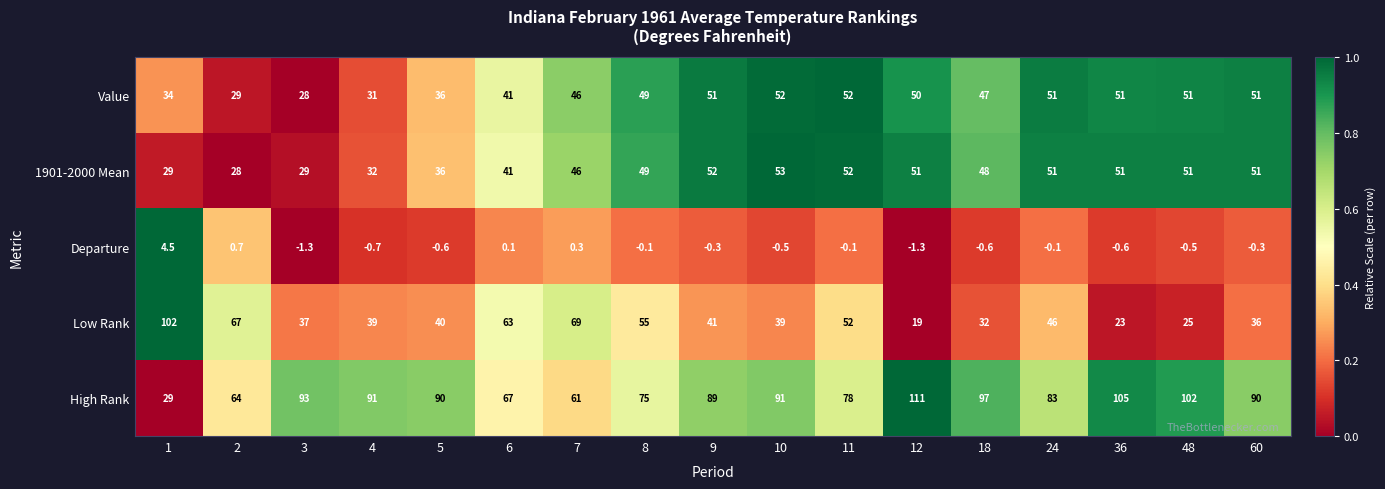

Which series changed the most between 2 and 36?

Low Rank